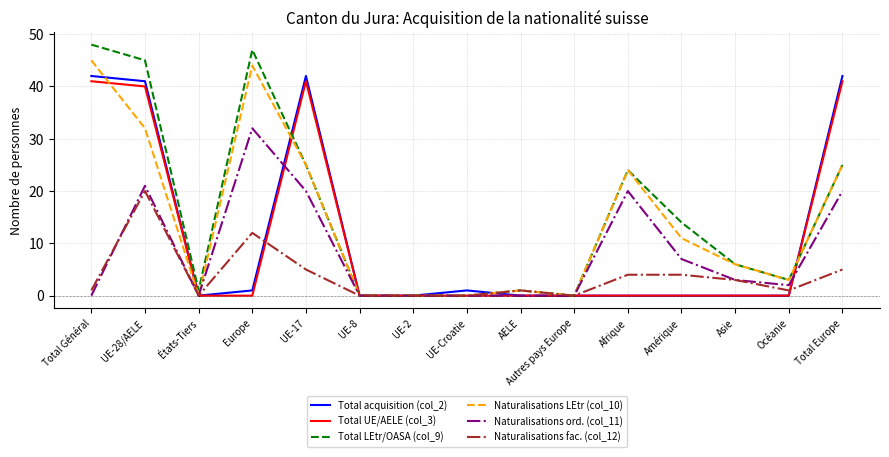

True or false: Naturalisations ord. (col_11) has a value of 20 at UE-17.

True